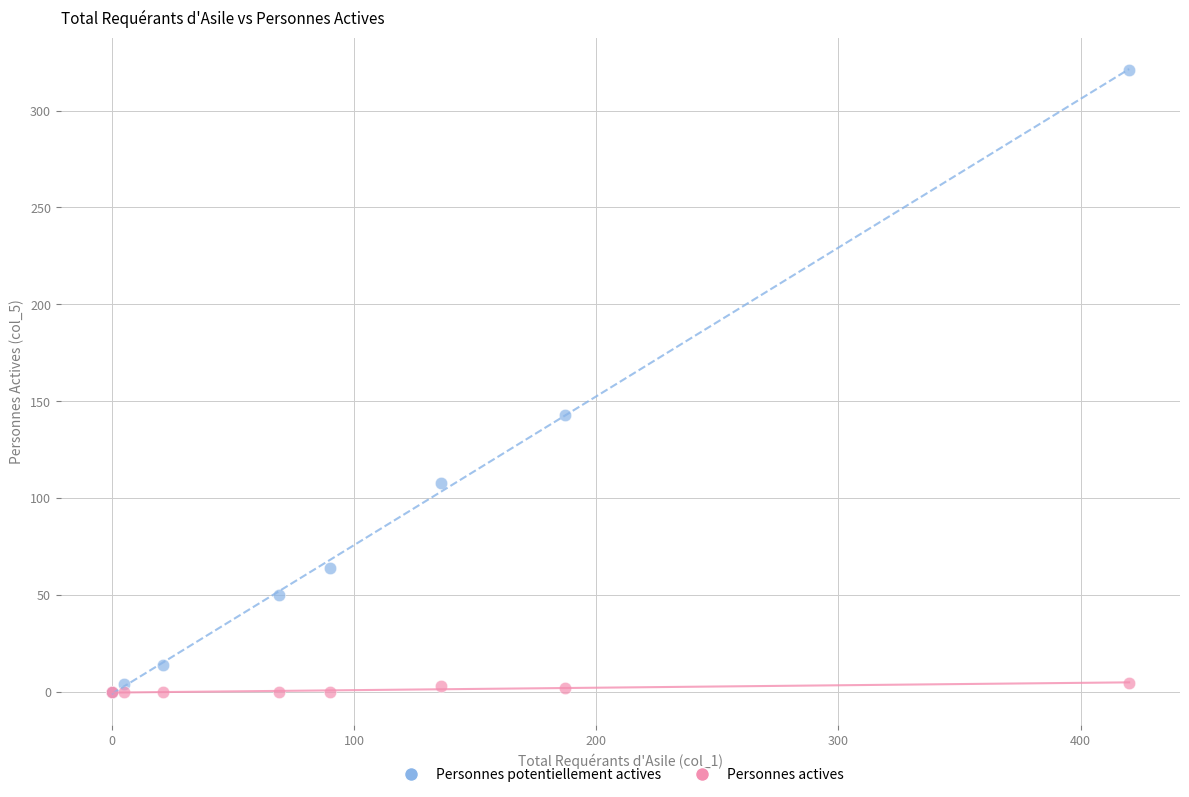

Across all series, what Y value is closest to 160?

143